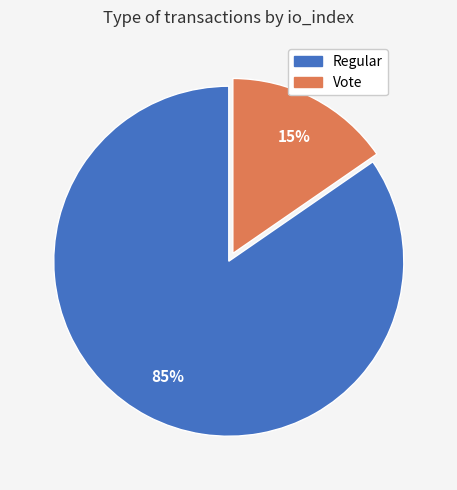

Do Vote and Regular together represent more than half of the pie?

Yes